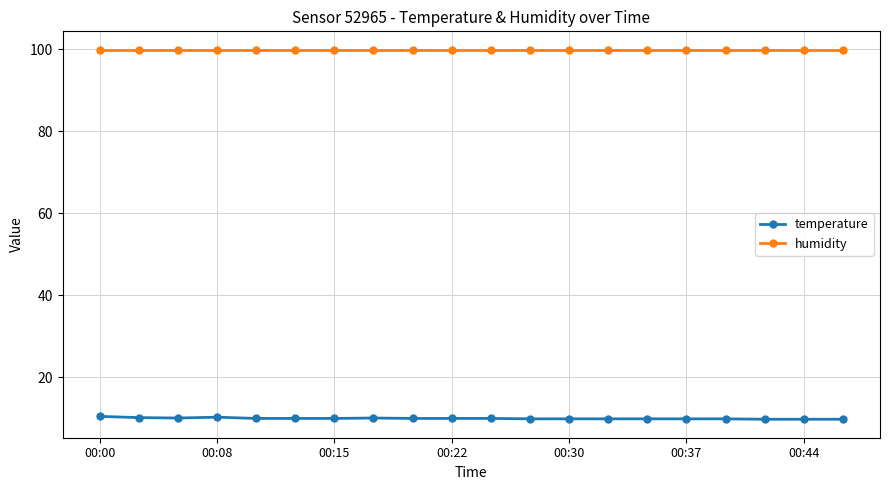

What is the maximum value shown in the chart?

99.9